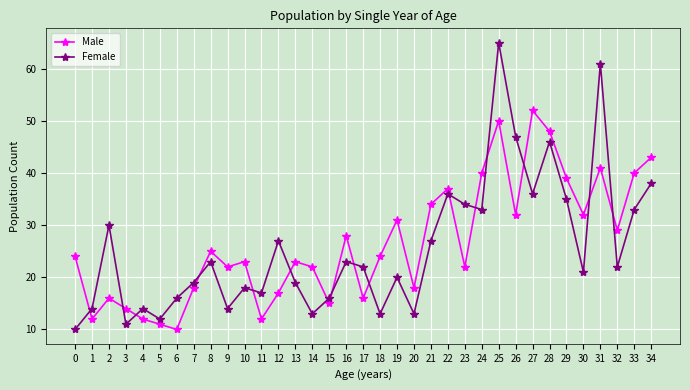

Which series ends up on top after the final intersection of Male and Female?

Male